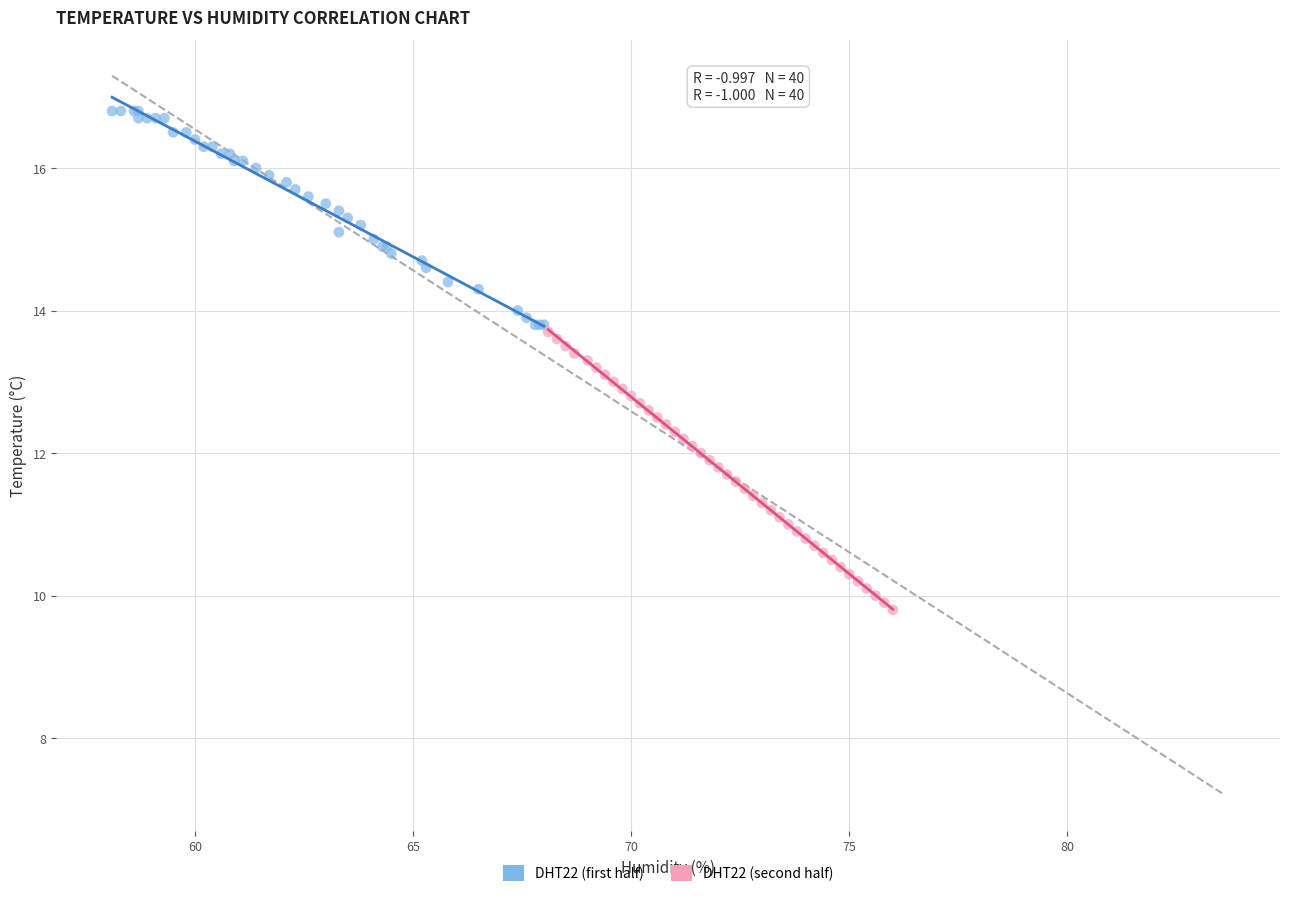

Which series contains the lowest Y value?

DHT22 (second half)